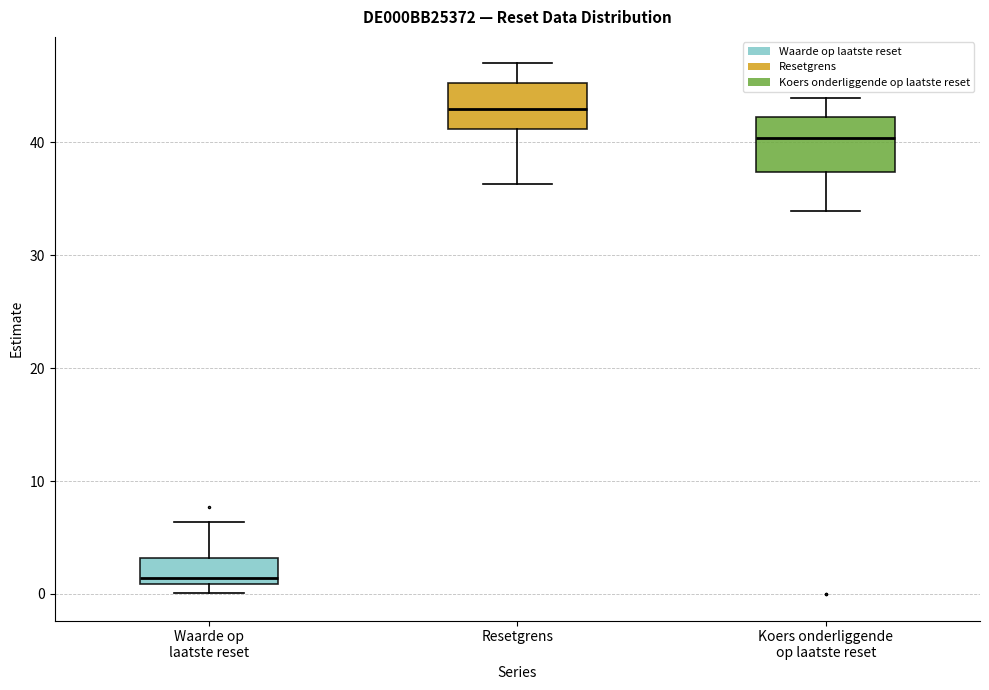

Reading left to right, transcribe this box plot: for each box, give where its median line is, the range the box spans, and where its two whiskers end, as read against the y-axis. The values are not printed on the chart, so give them approximately, as read against the axis.

Waarde op laatste reset: median 1 (just above the box's lower edge), box 1 to 3, whiskers 0 to 6
Resetgrens: median 43, box 41 to 45, whiskers 36 to 47
Koers onderliggende op laatste reset: median 40, box 37 to 42, whiskers 34 to 44